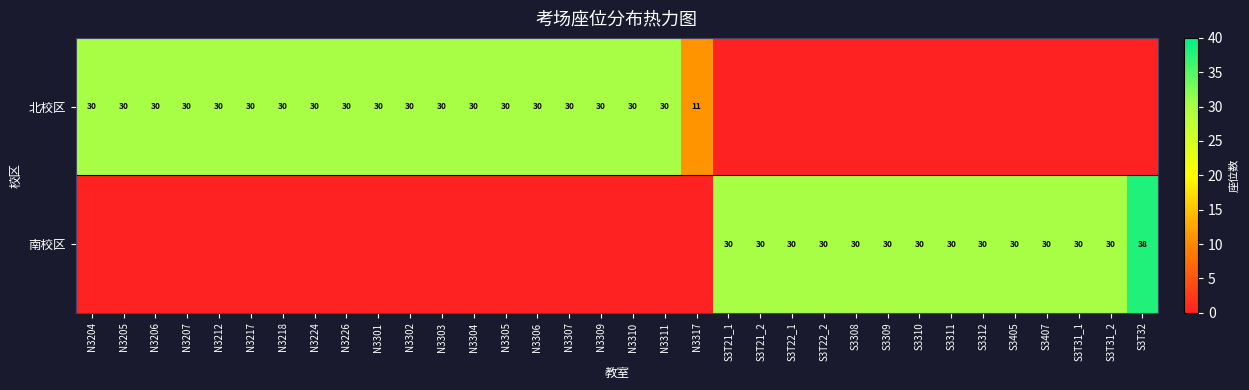

True or false: 南校区 has a value of 38 at S3T32.

True